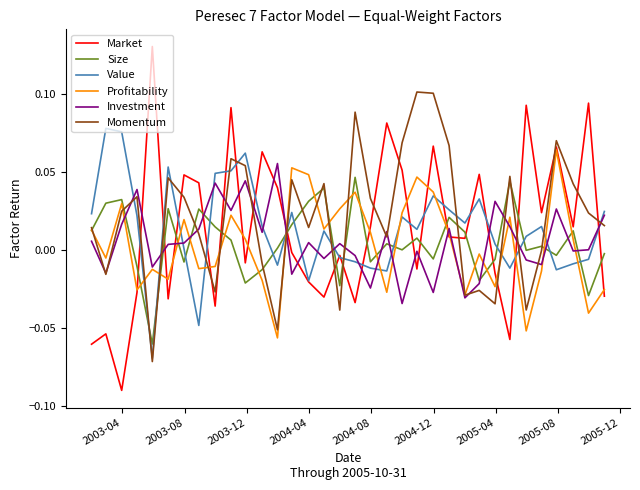

True or false: Size and Value intersect in this chart.

True